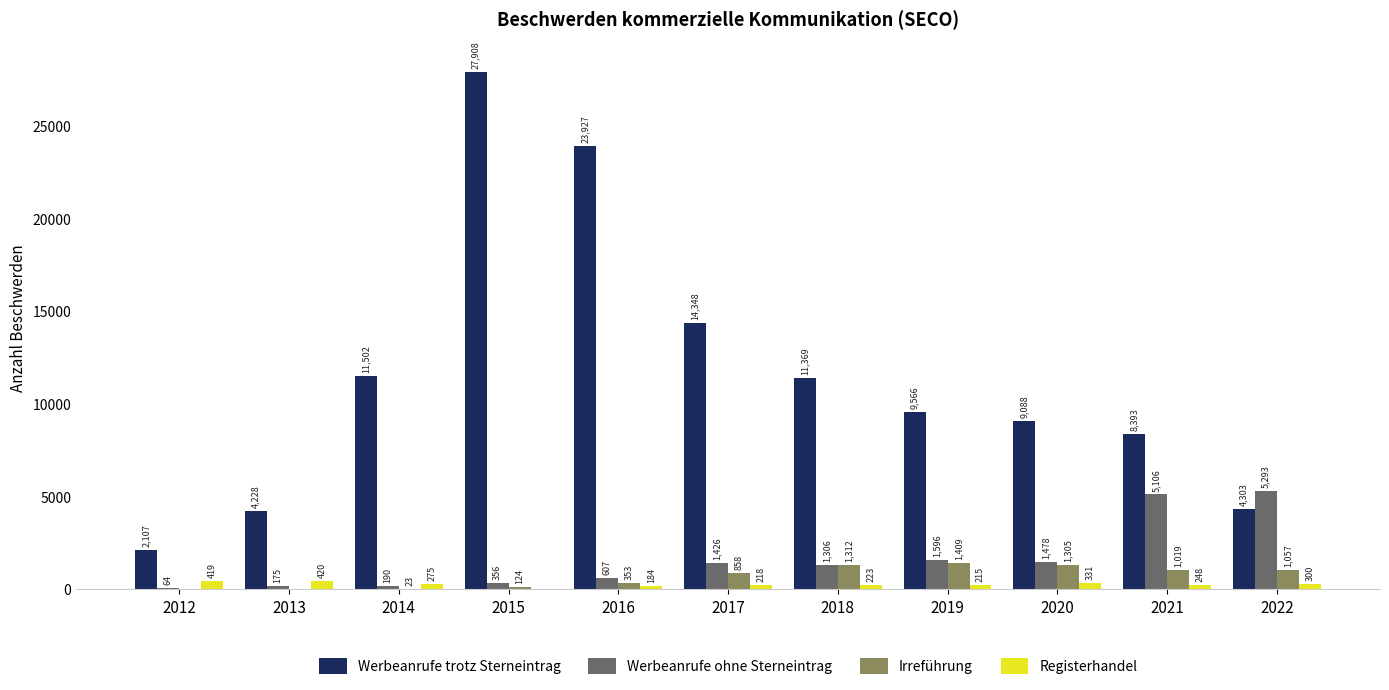

How many groups of bars are there?

11